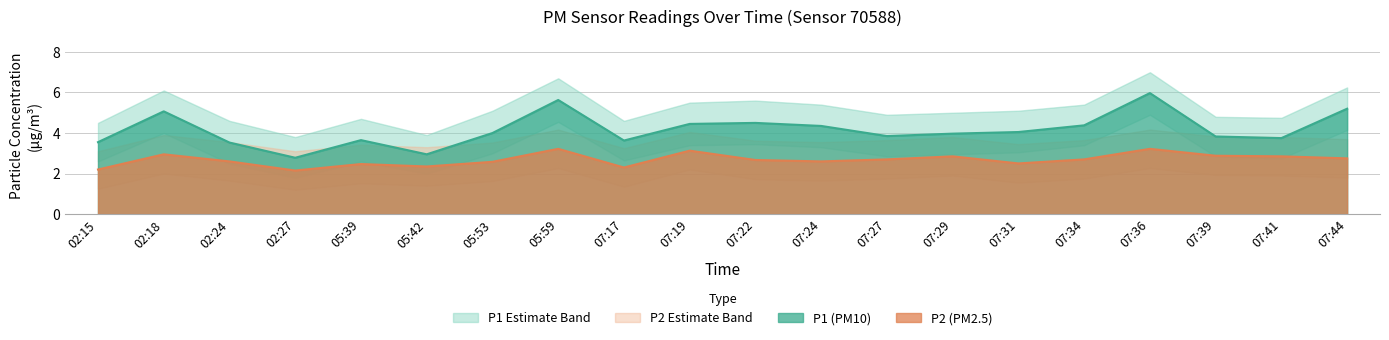

Which has a higher value, 07:41 or 02:24?

07:41